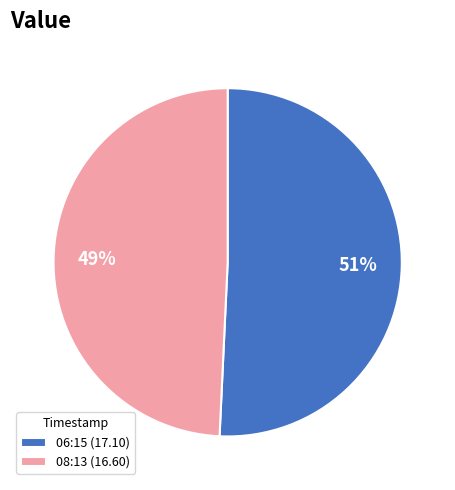

How many slices are in this pie chart?

2